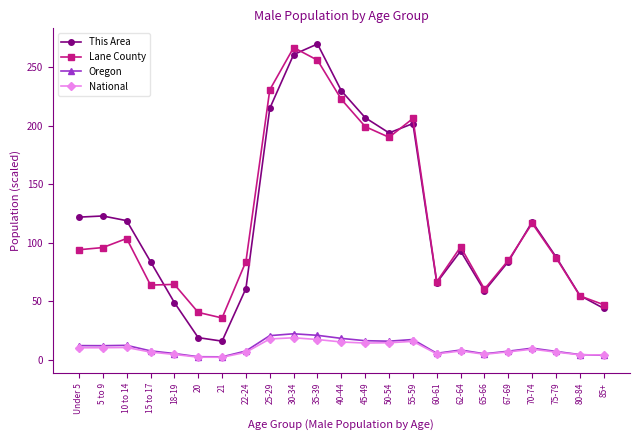

At how many categories does at least one series exceed 151?

7